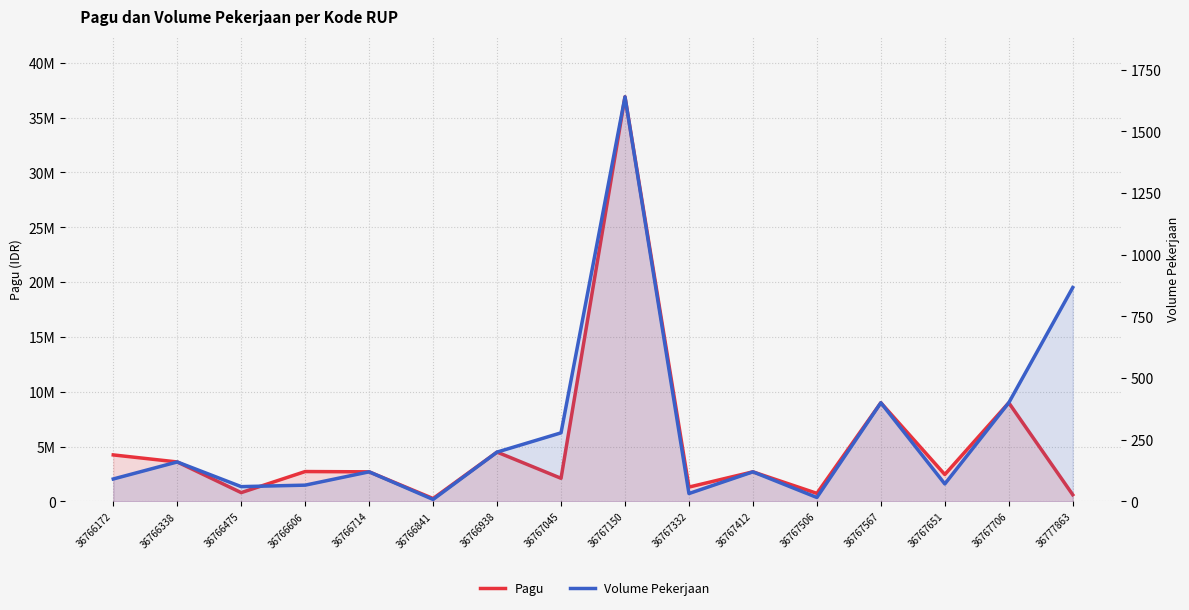

What is the difference between the Volume Pekerjaan values at 36767412 and 36766938?

80